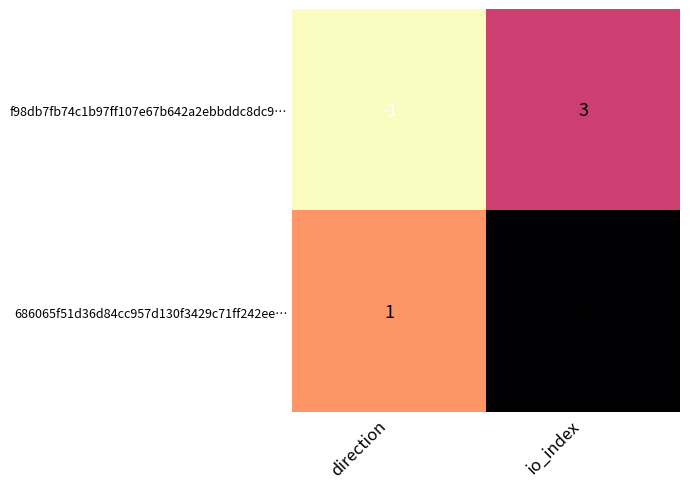

What is the difference between the maximum and minimum values in the 686065f51d36d84cc957d130f3429c71ff242ee… series?

7